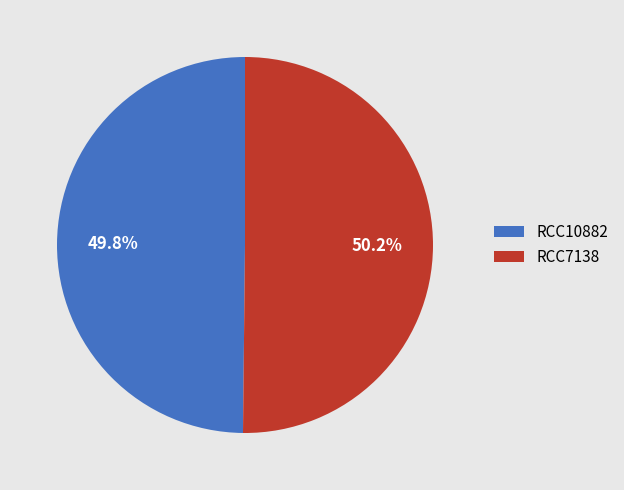

What is the ratio of the value at RCC10882 to the value at RCC7138?

1.0